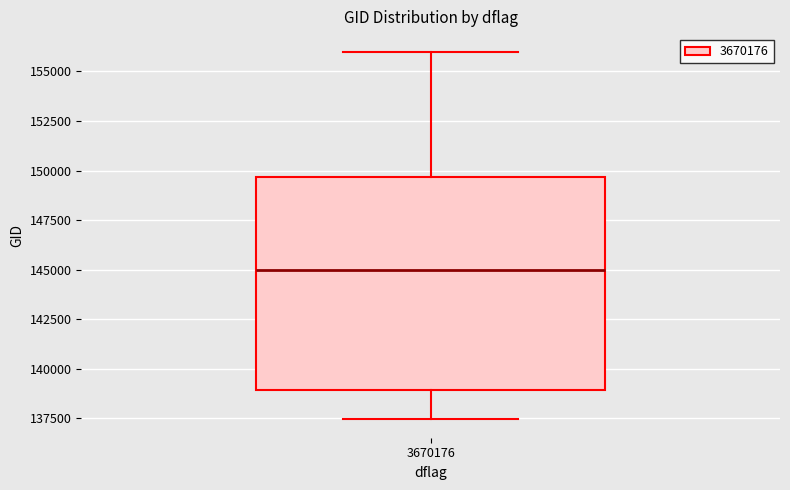

Where is the upper edge of the box at x = 3670176 on the y-axis? The values are not printed on the chart, so give them approximately, as read against the axis.

149500